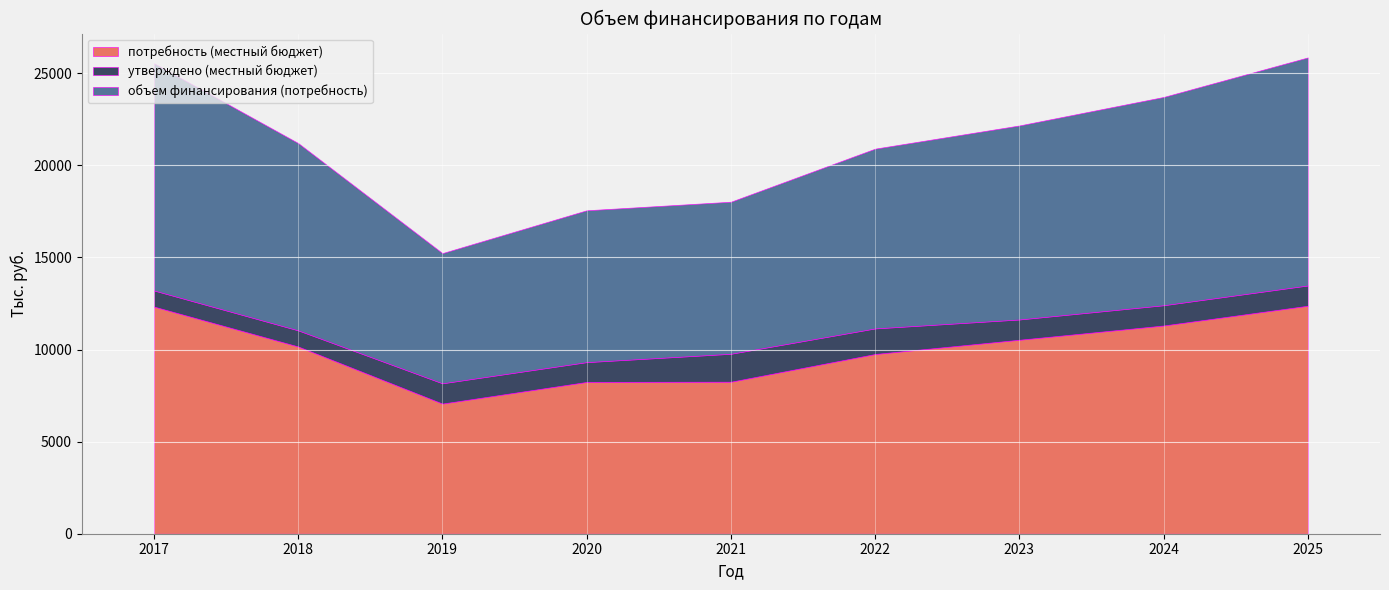

How many lines are shown in the chart?

3